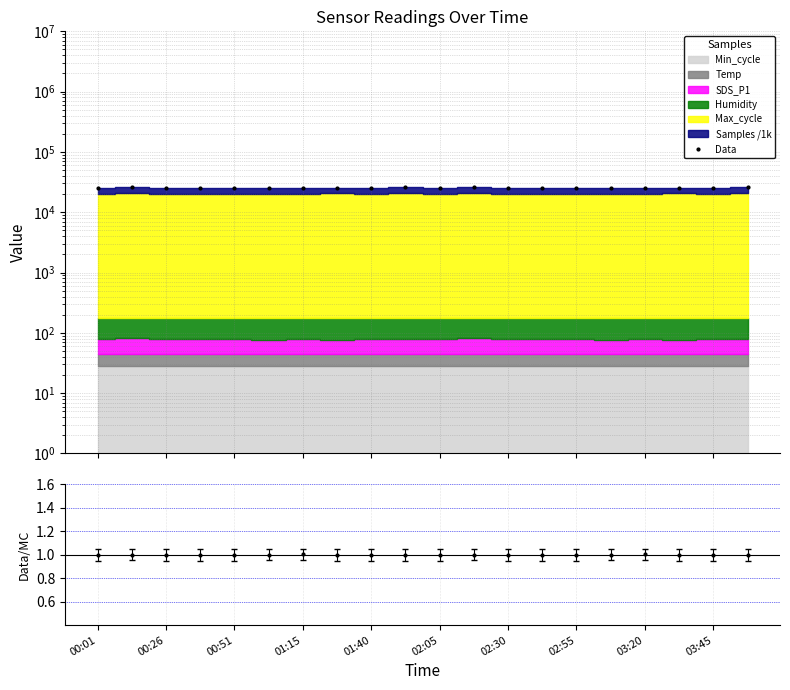

True or false: the data shows 41169.9 at 02:30.

False